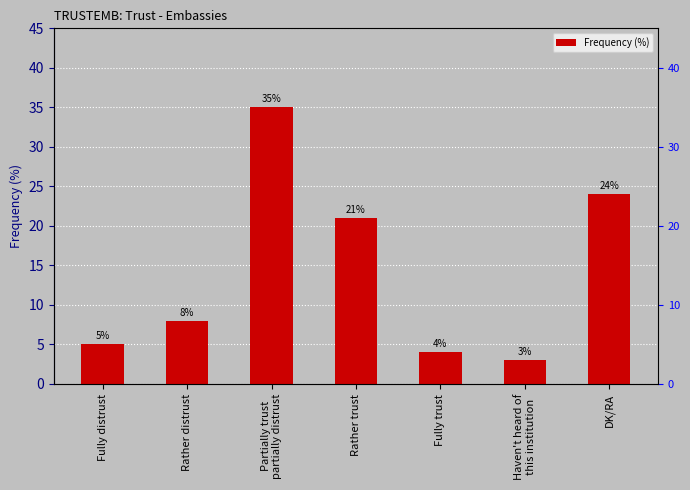

Approximately how many times larger is the value at Fully trust compared to Fully distrust?

0.8